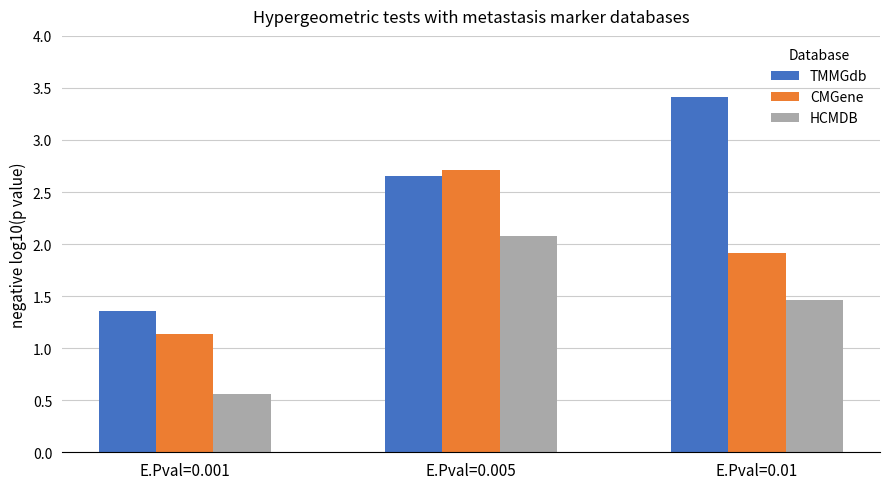

What is the label of the 3rd bar from the right?

E.Pval=0.001